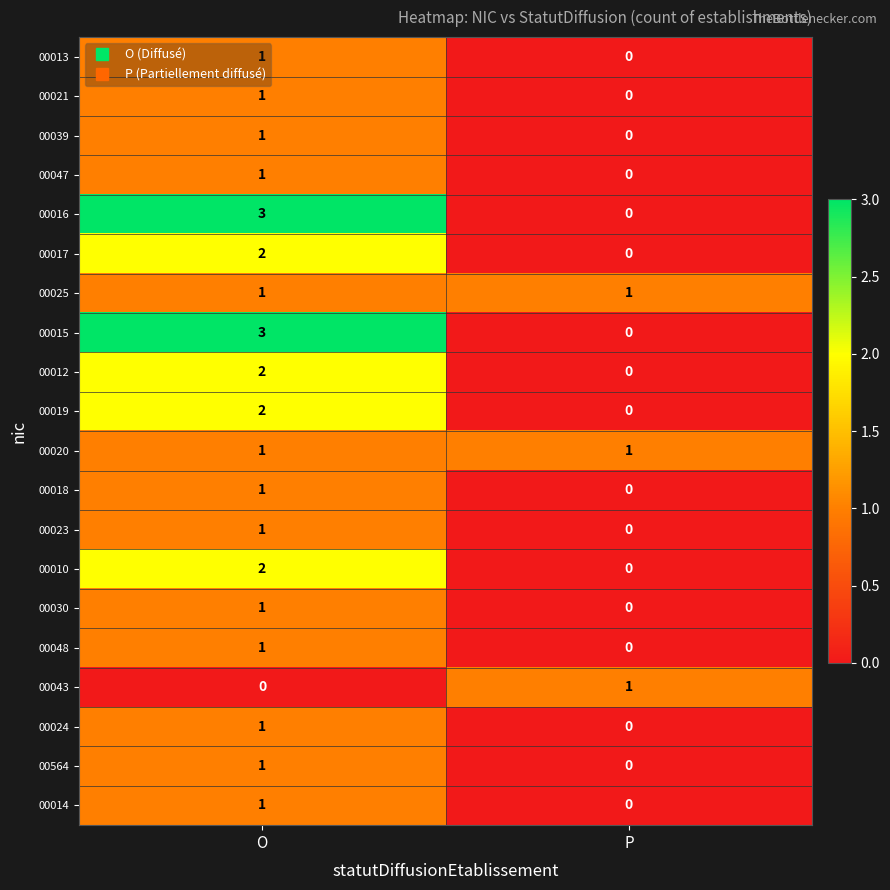

List the labels in order of 00014 value, largest first.

O, P